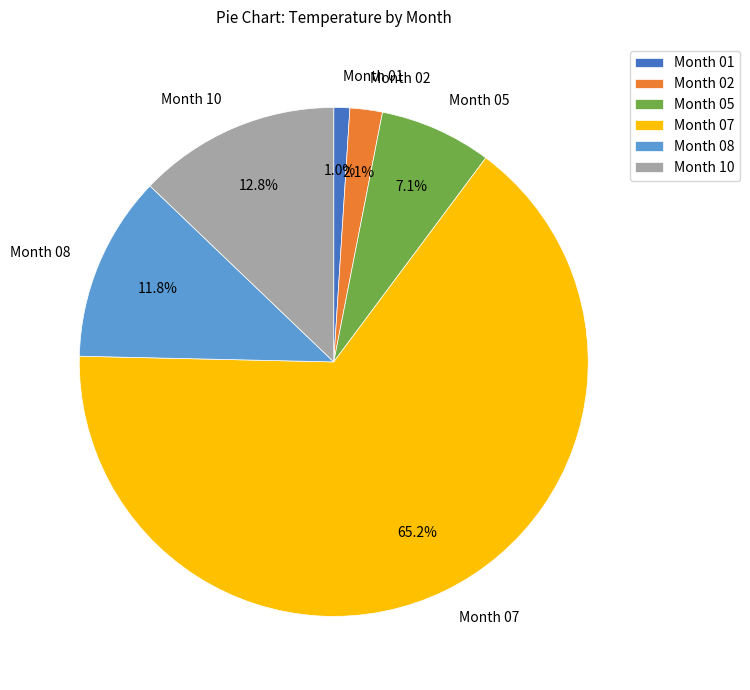

What is the largest slice in the pie chart?

Month 07